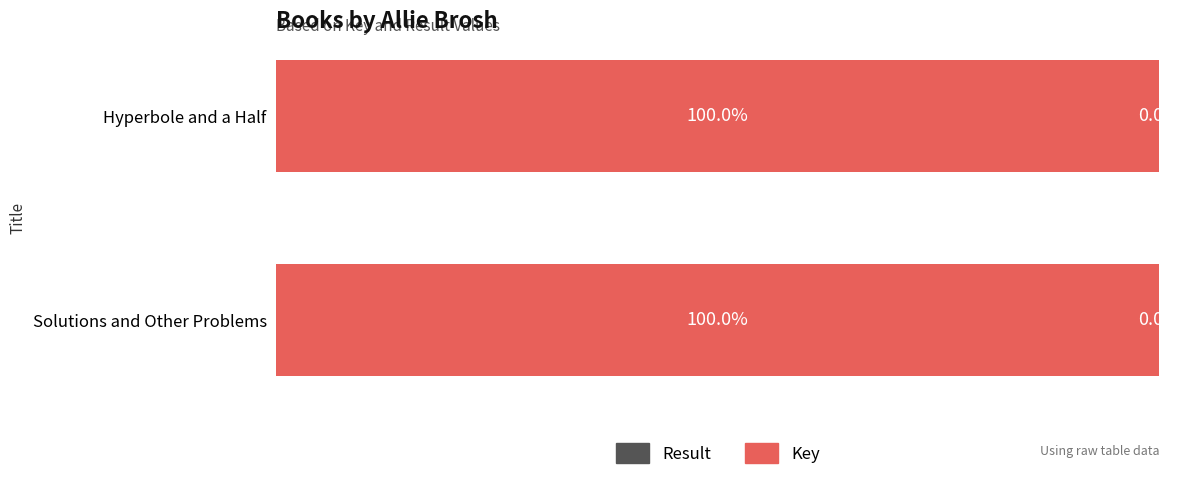

Count the Key values in the range 99 to 100.

2